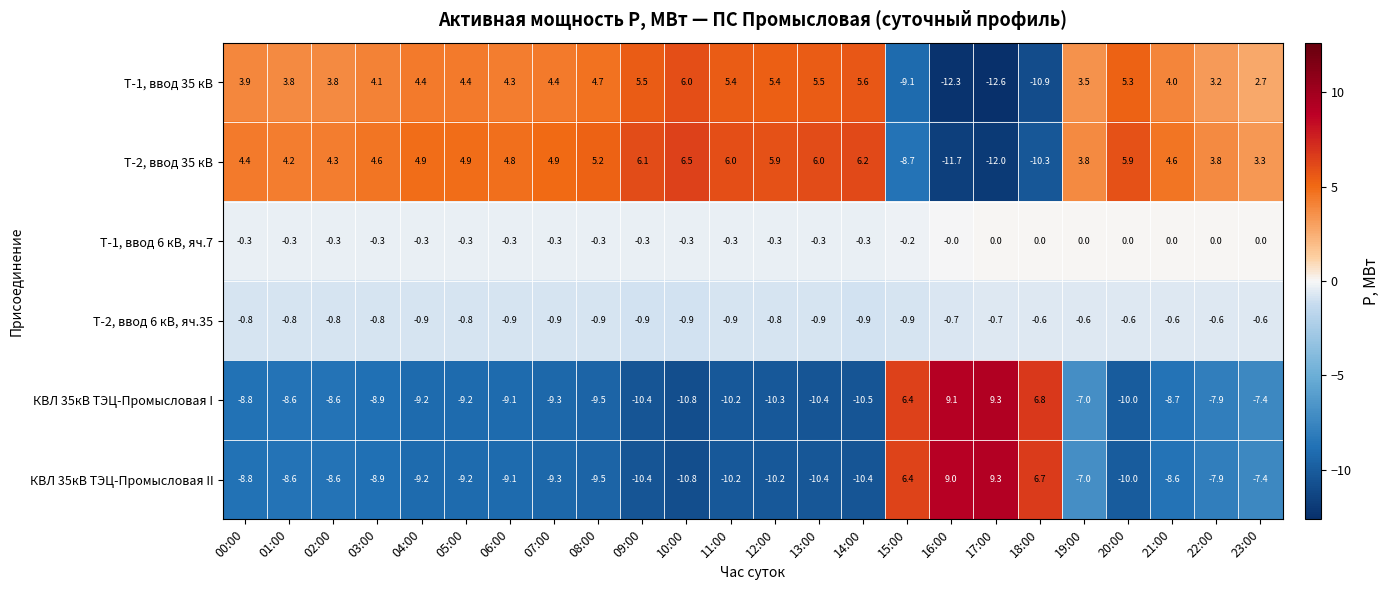

At which label does Т-2, ввод 35 кВ first exceed 4?

00:00